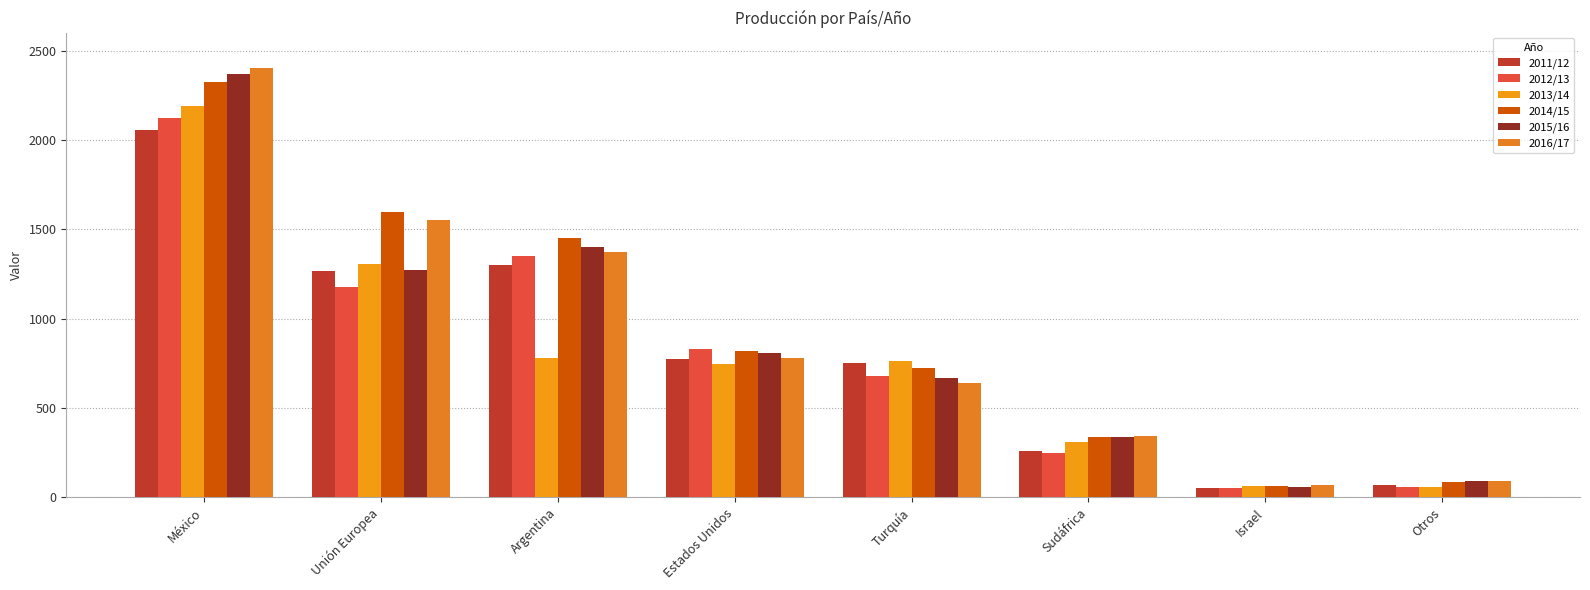

Between Argentina and Israel, which series saw the biggest shift?

2014/15